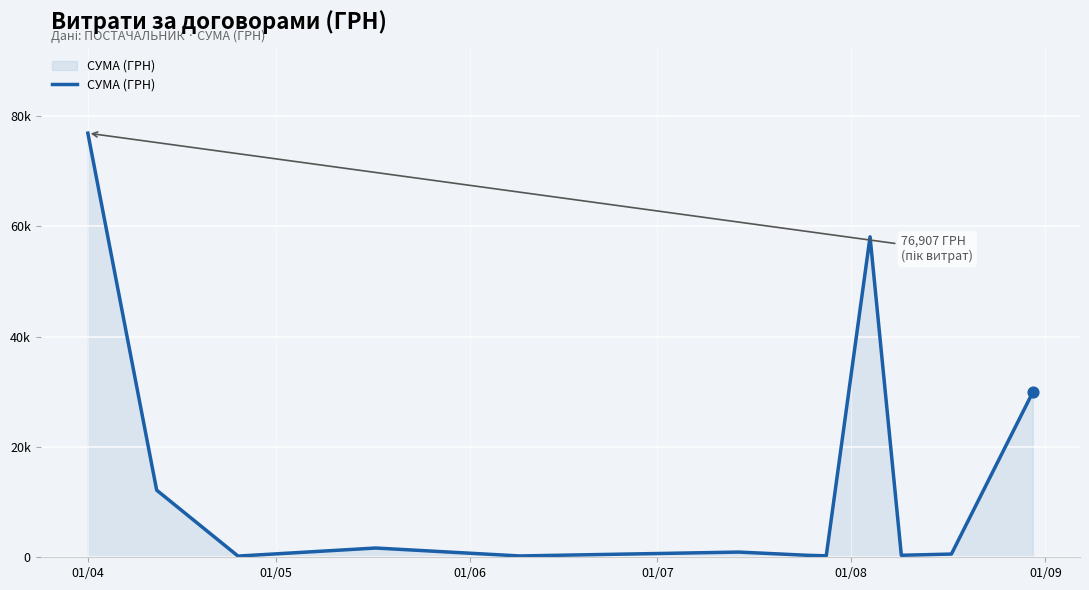

Does the chart have visible grid lines?

Yes